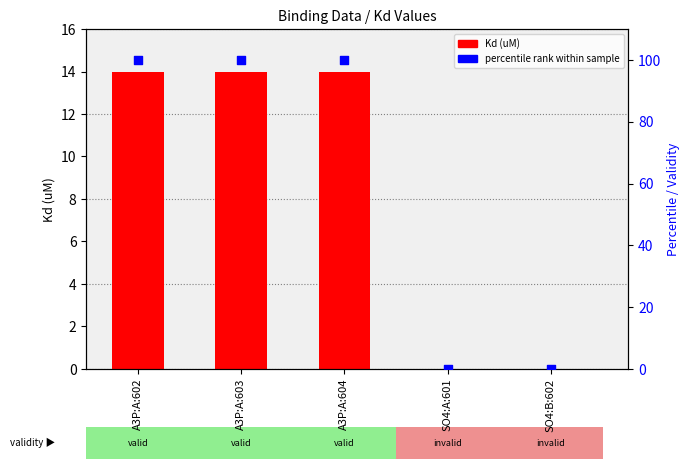

What is the total value across all series at A3P:A:602?

114